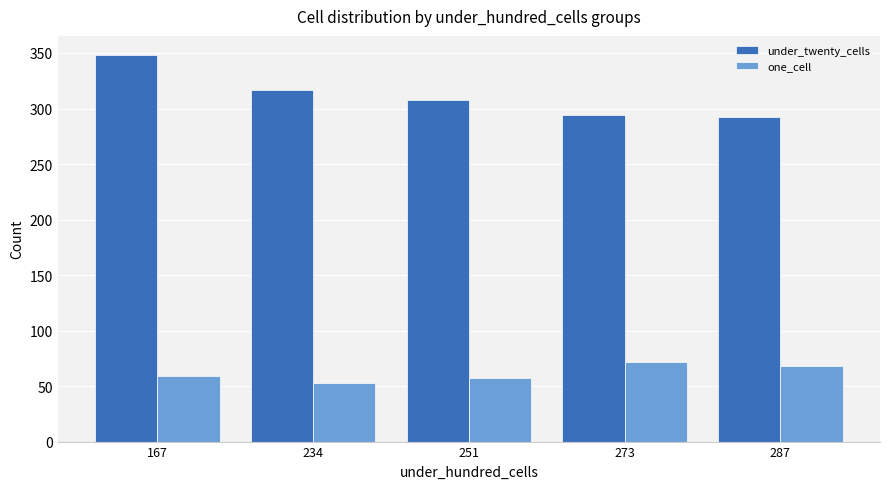

Which series has the widest spread of values?

under_twenty_cells